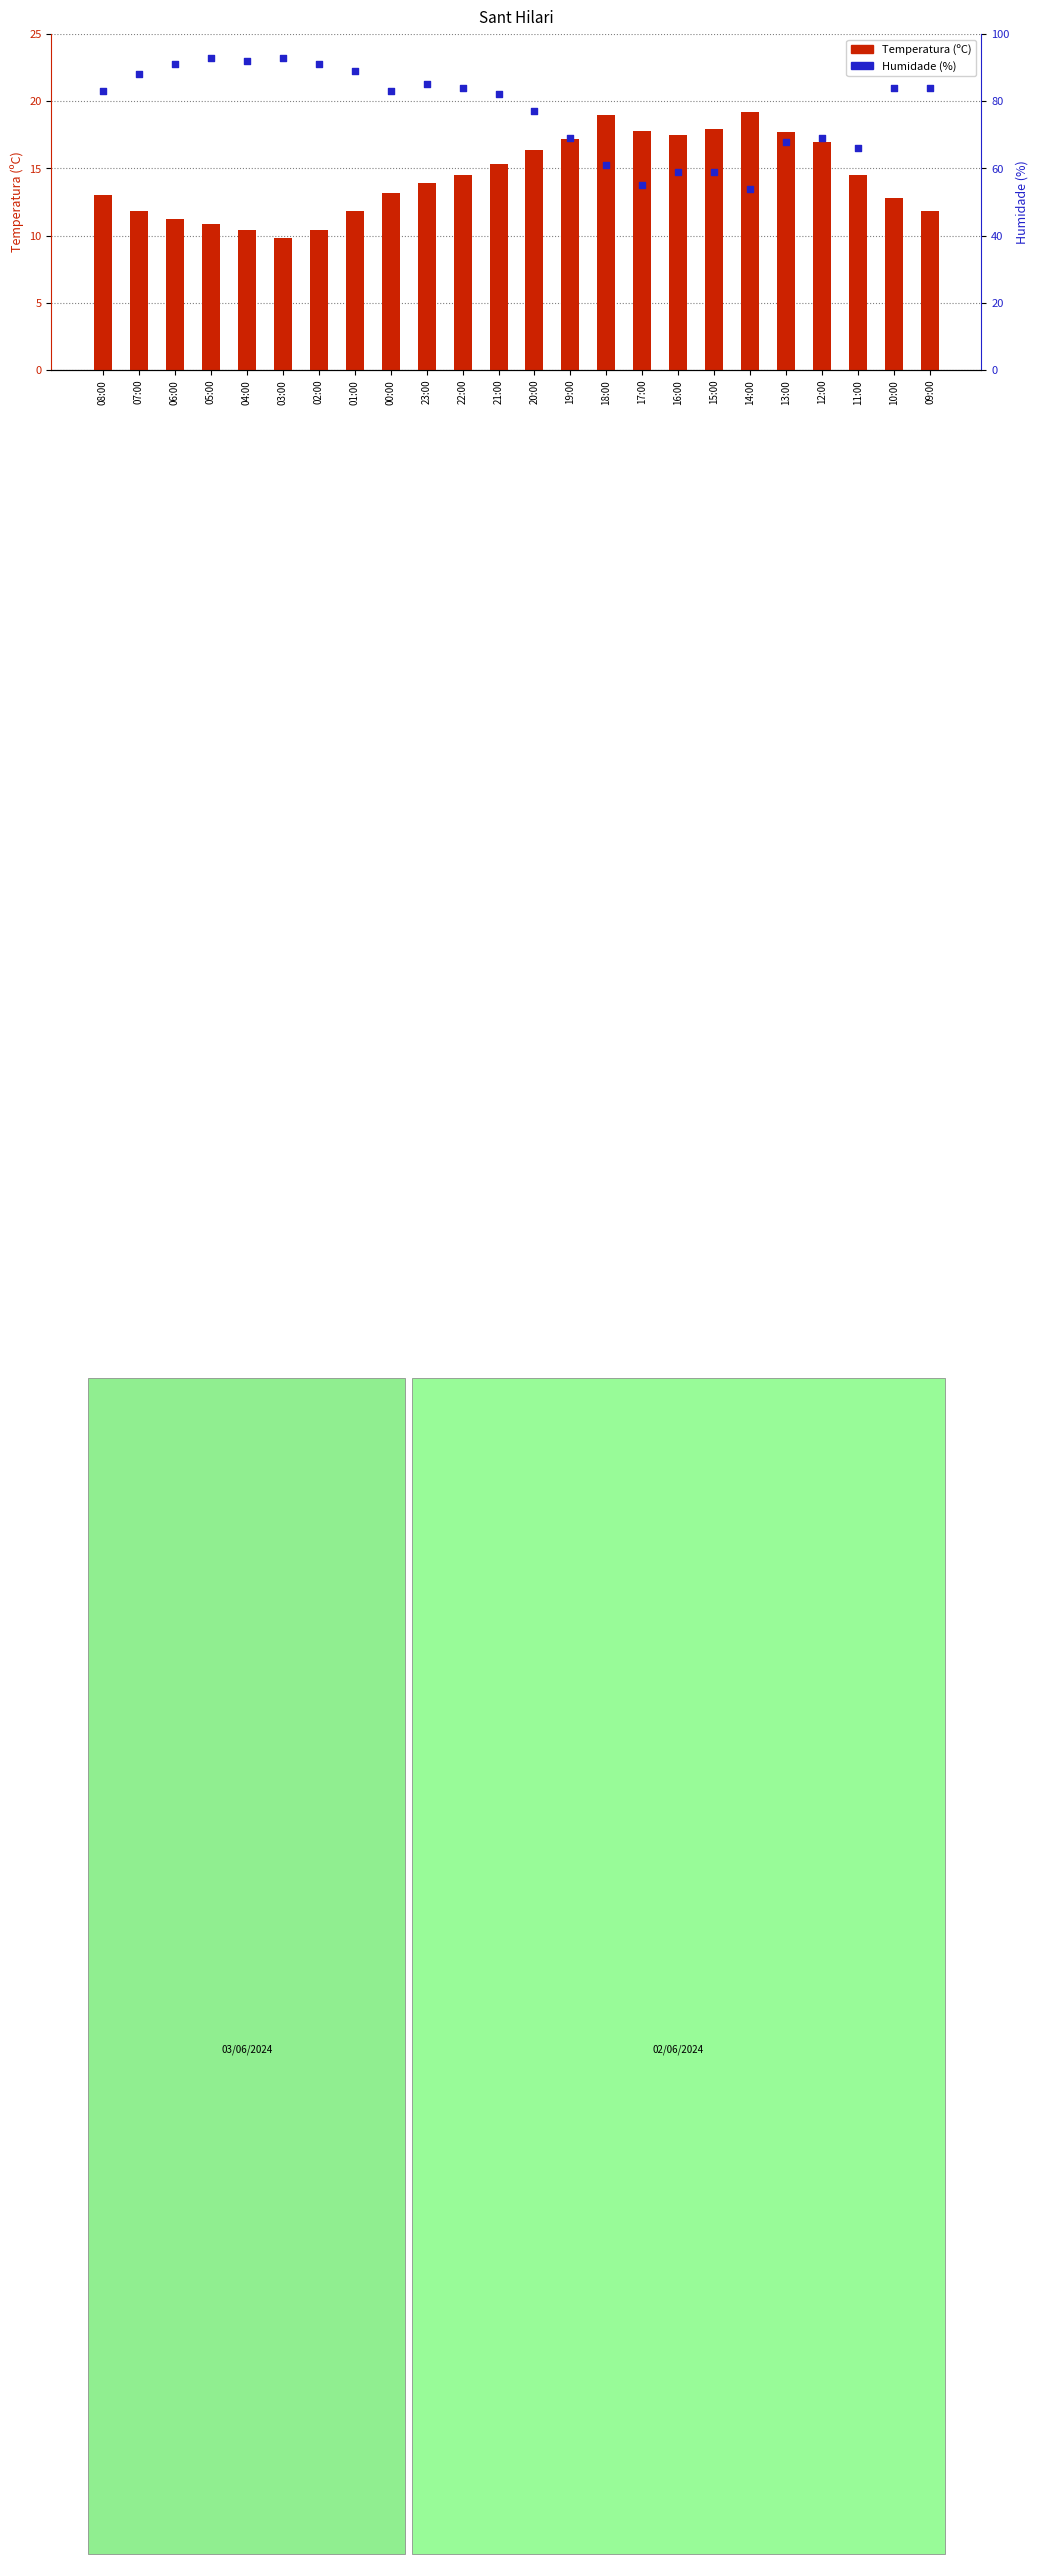

What are all the series names shown in the legend?

Temperatura (ºC), Humidade (%)